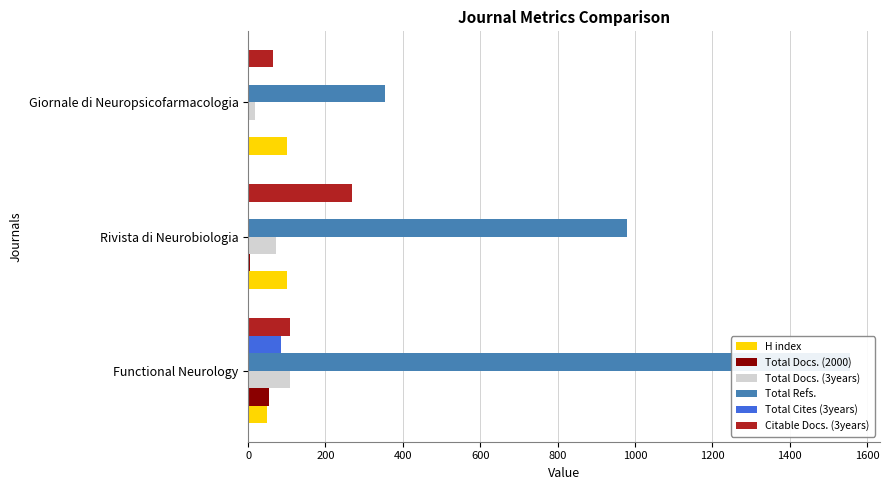

Is it true that Total Docs. (3years) equals 107 at Functional Neurology?

True